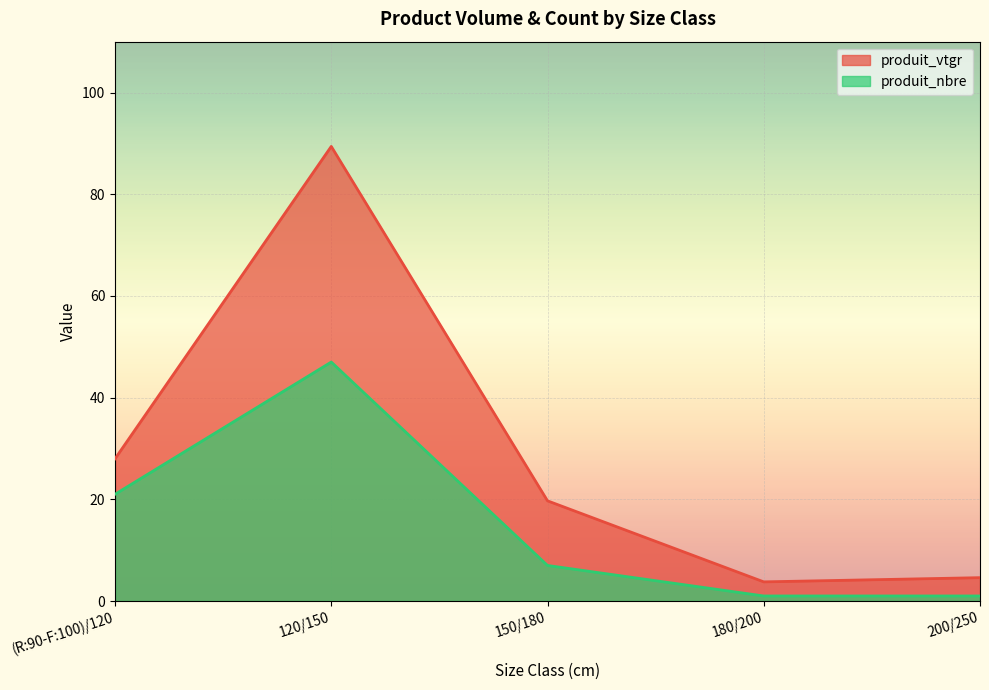

Rank the series at 120/150 from highest to lowest value.

produit_vtgr, produit_nbre